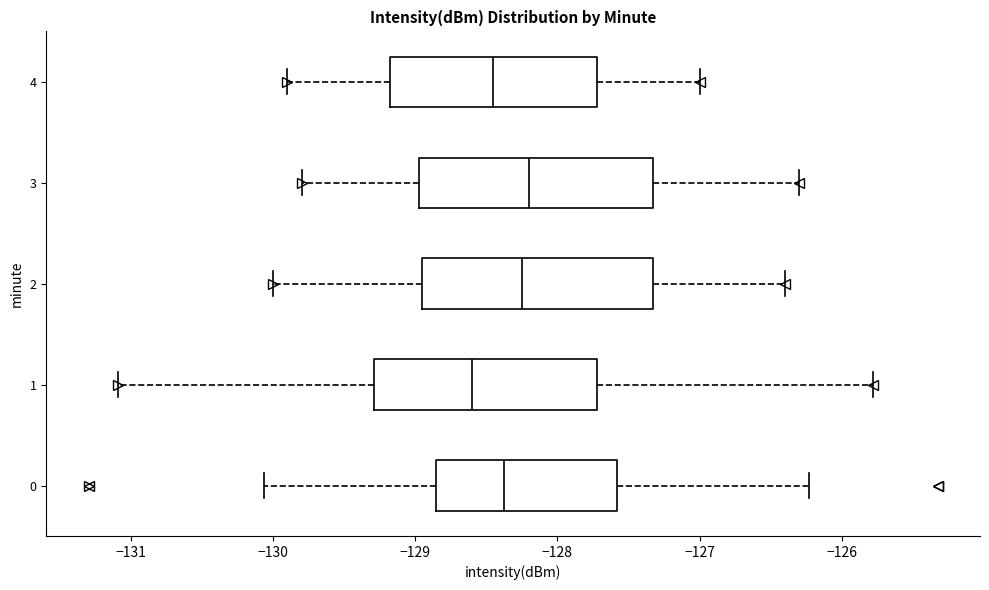

Where does the median line of the box at y = 1 sit on the x-axis? The values are not printed on the chart, so give them approximately, as read against the axis.

-128.6